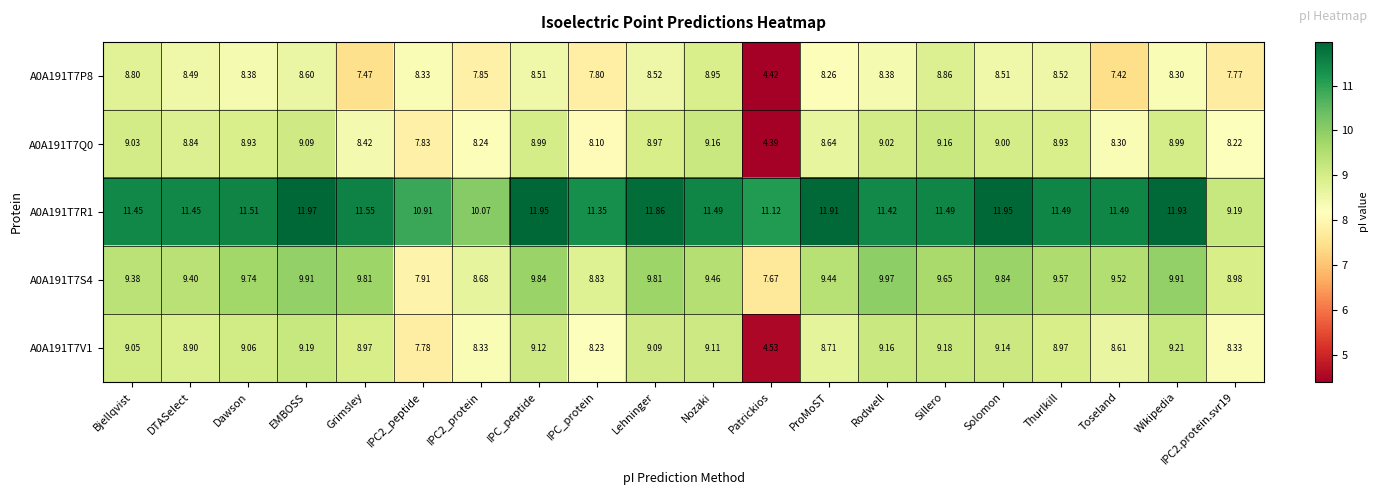

Which series has the largest range (max minus min)?

A0A191T7Q0